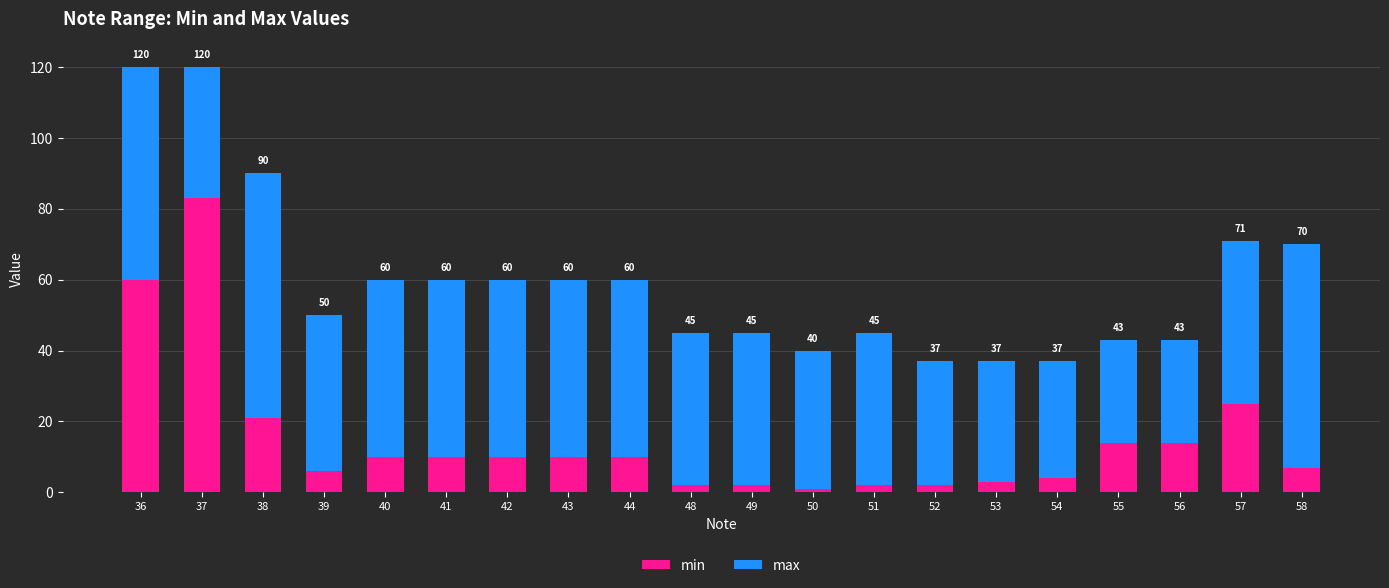

The value of min at 56 is 23. True or false?

False